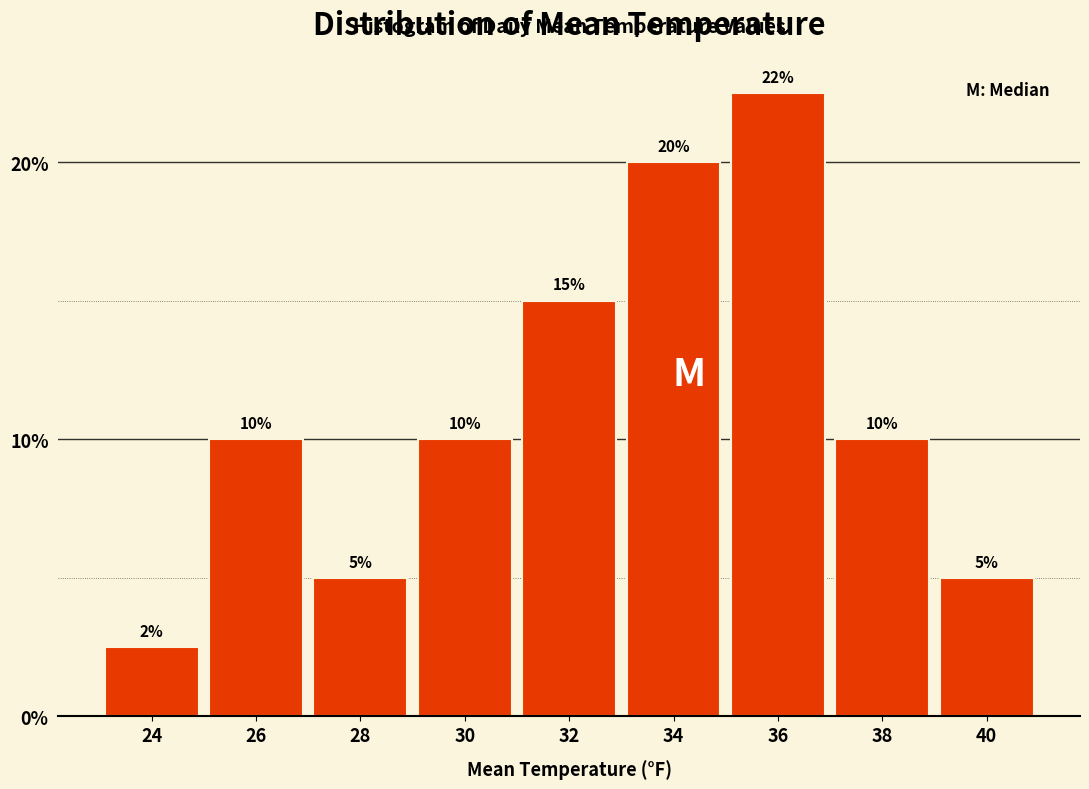

What is the difference between the second highest and second lowest values?

15.0